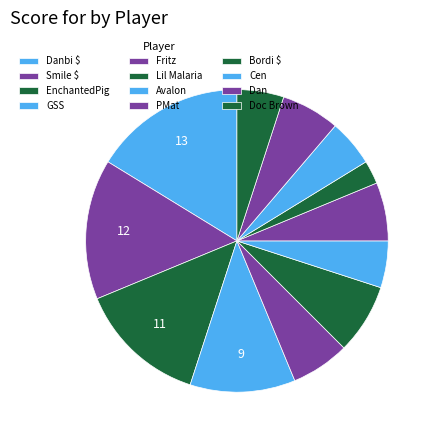

What percentage is NOT represented by Fritz?

93.8%